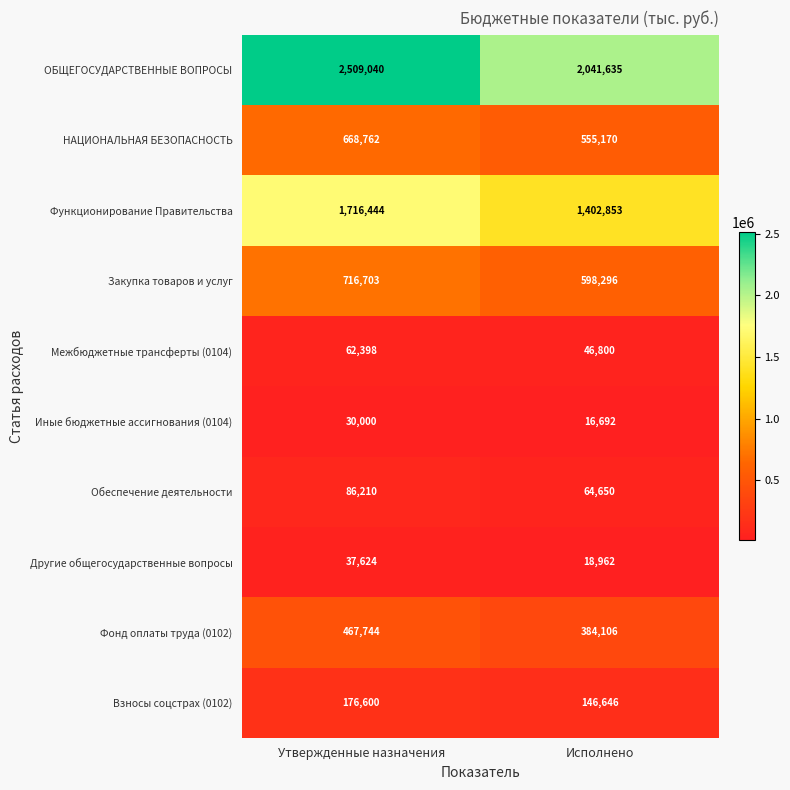

How many data points does each series have?

2